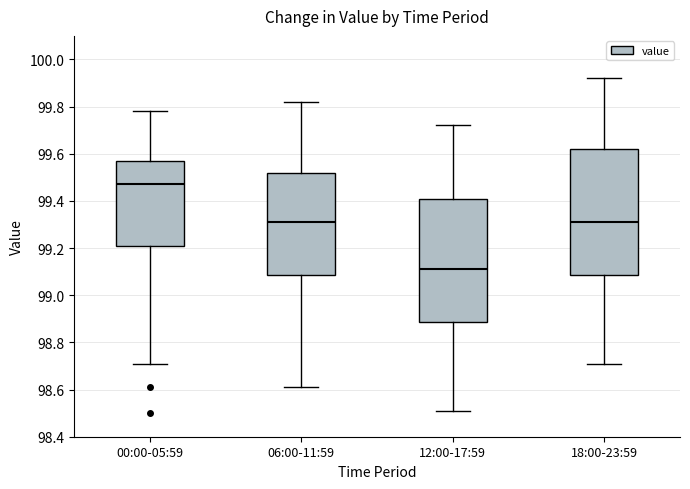

Reading left to right, transcribe this box plot: for each box, give where its median line is, the range the box spans, and where its two whiskers end, as read against the y-axis. The values are not printed on the chart, so give them approximately, as read against the axis.

00:00-05:59: median 99.48, box 99.22 to 99.58, whiskers 98.72 to 99.78
06:00-11:59: median 99.32, box 99.08 to 99.52, whiskers 98.62 to 99.82
12:00-17:59: median 99.12, box 98.88 to 99.42, whiskers 98.52 to 99.72
18:00-23:59: median 99.32, box 99.08 to 99.62, whiskers 98.72 to 99.92